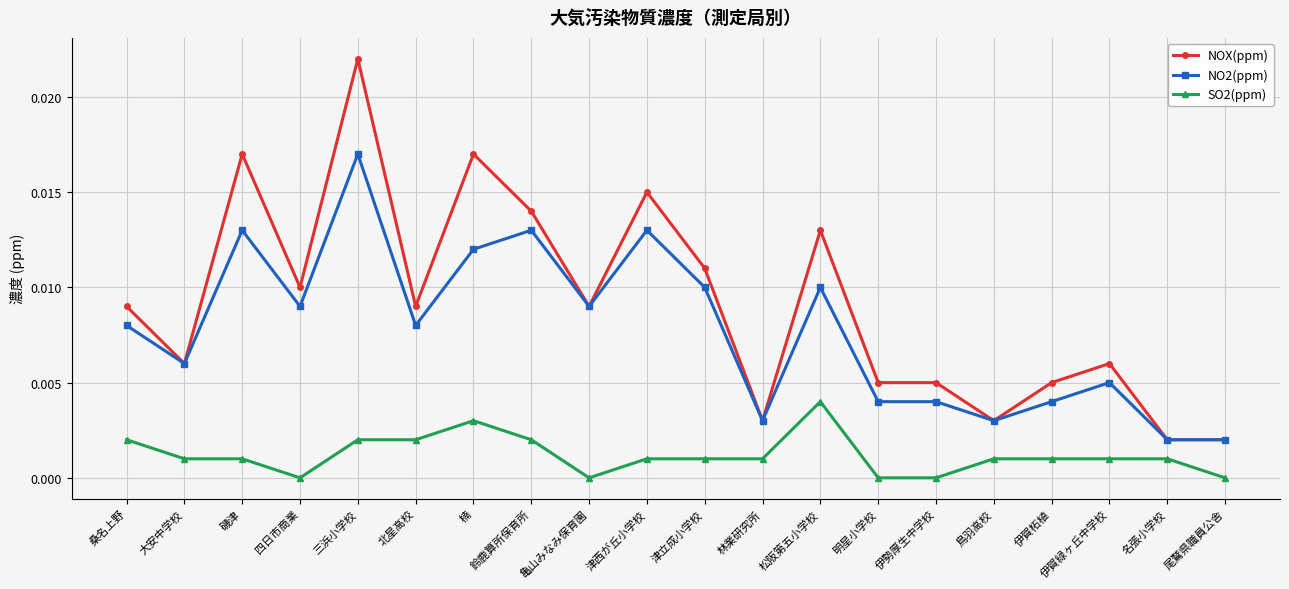

Where is the first local minimum for NOX(ppm)?

大安中学校